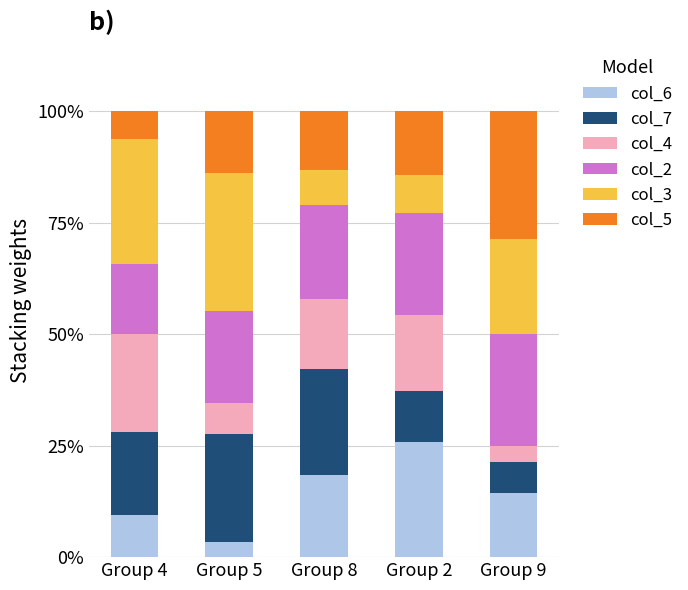

Reading left to right, what are the values for col_6?

Group 4=9.4	Group 5=3.4	Group 8=18.4	Group 2=25.7	Group 9=14.3